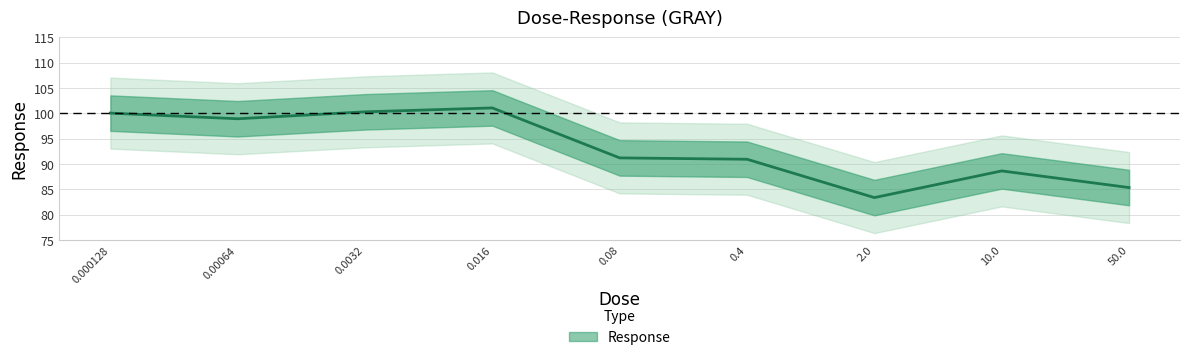

How many points are higher than both their immediate neighbors (excluding endpoints)?

2